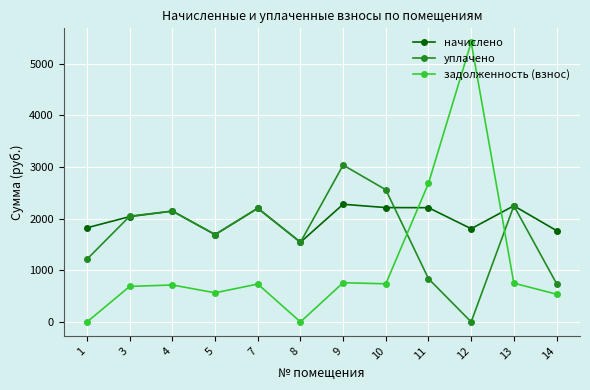

At which label is задолженность (взнос) closest to 2705?

11